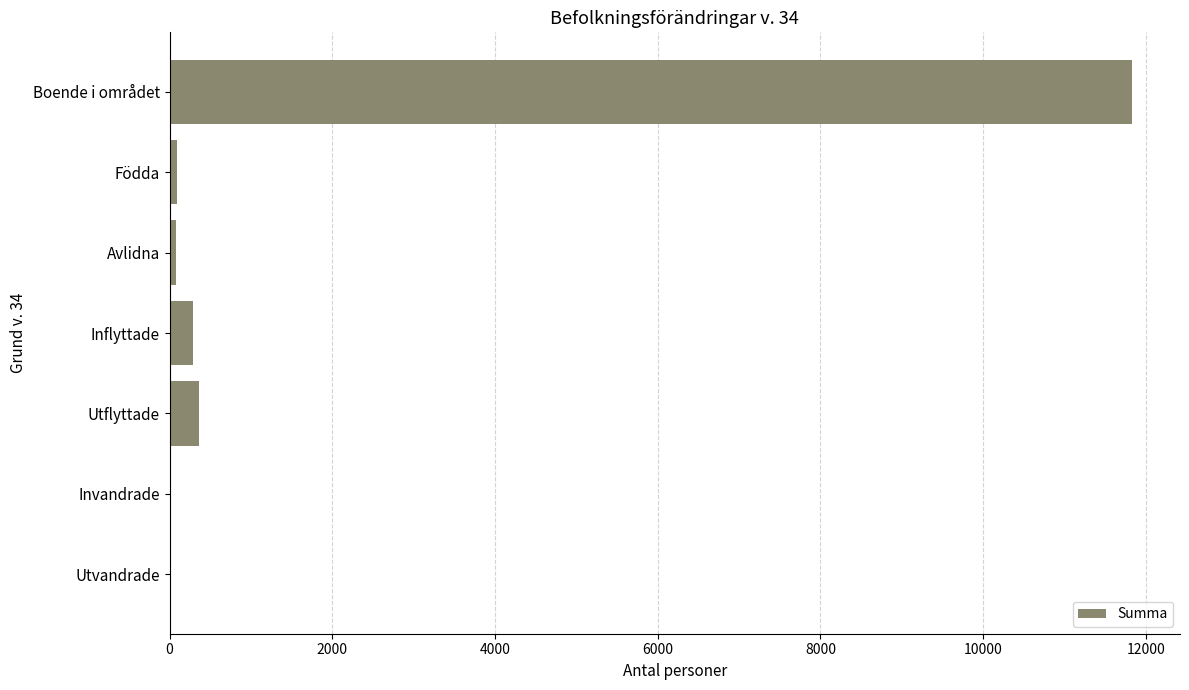

The value at Boende i området is 11827. True or false?

True